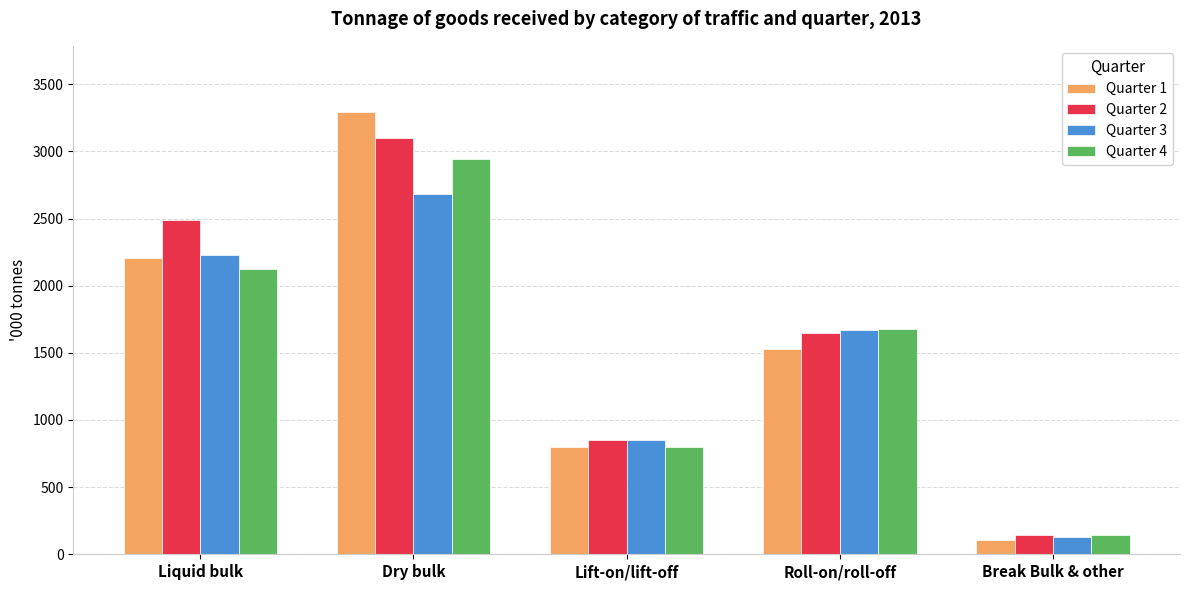

At which label does Quarter 2 reach its minimum?

Break Bulk & other